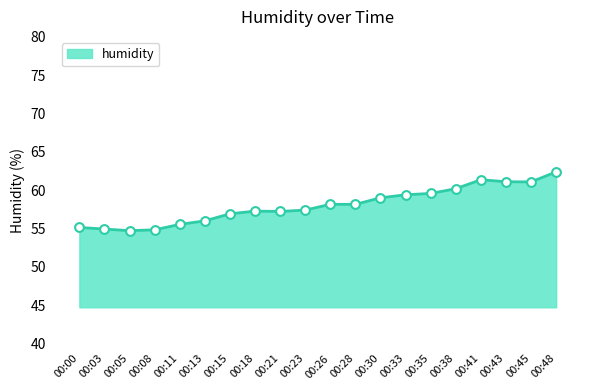

What is the ratio of the value at 00:11 to the value at 00:15?

1.0